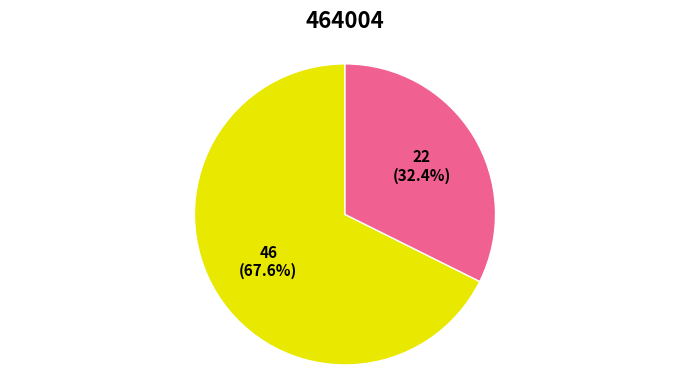

Is there any slice that represents more than half of the pie?

Yes